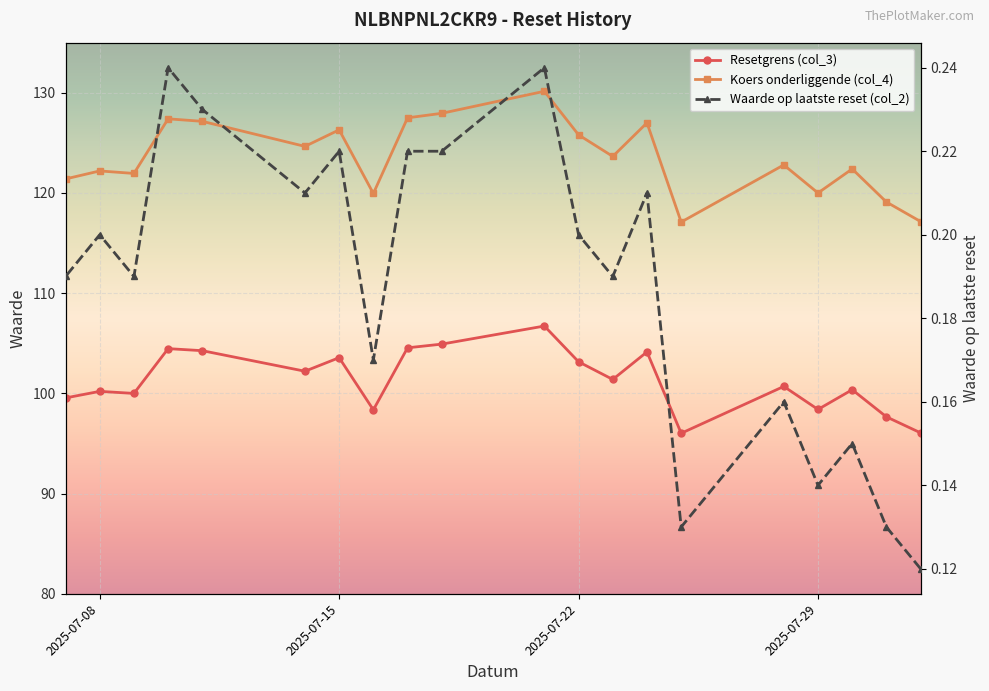

How many lines are shown in the chart?

3